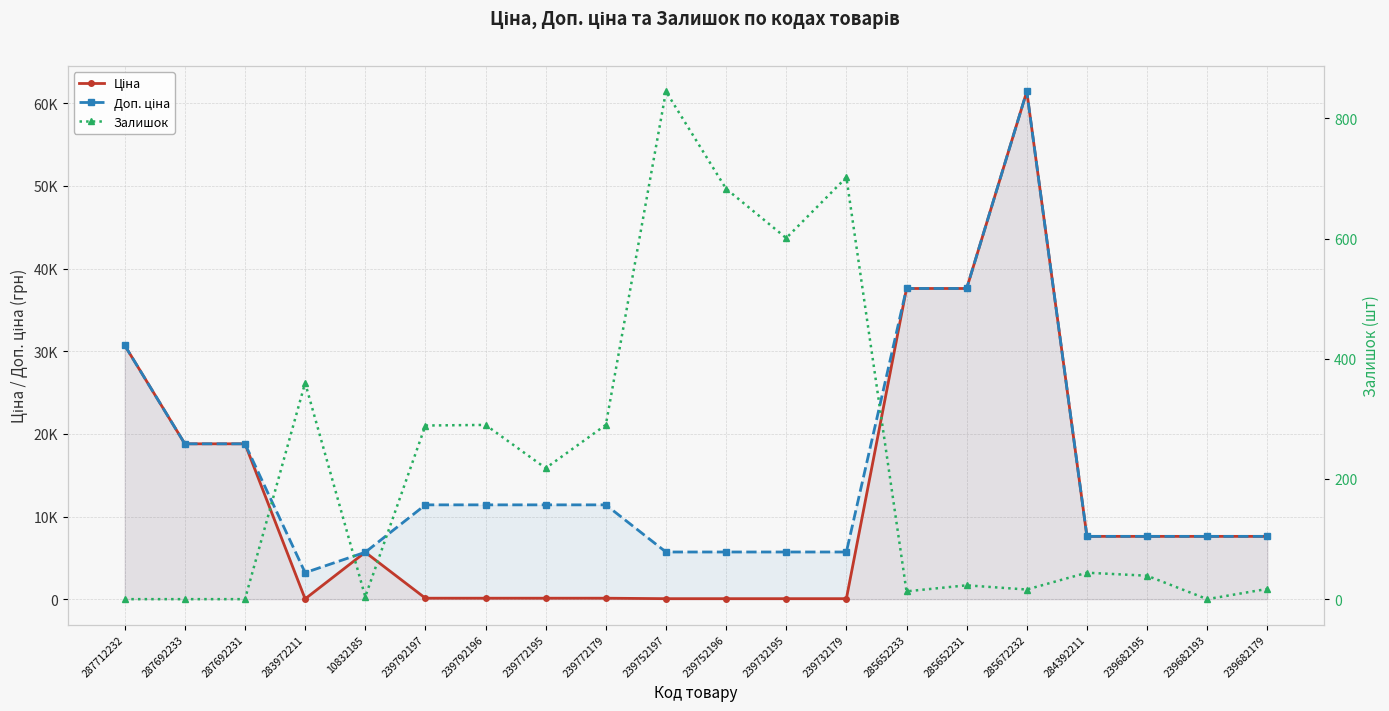

What is the spread (max minus min) of values at 239752197?

5647.9